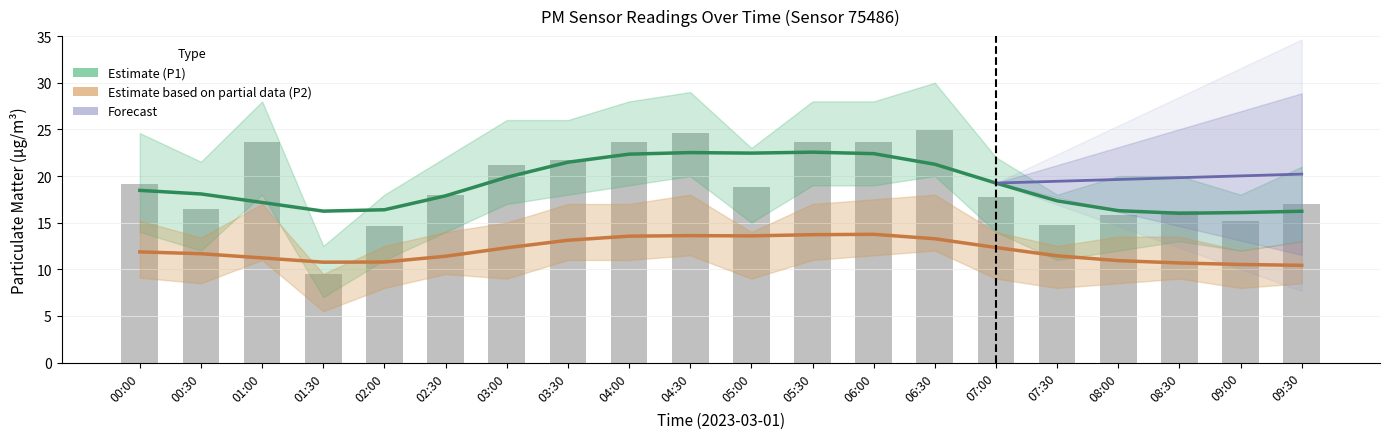

What is the label of the 3rd bar from the left?

01:00